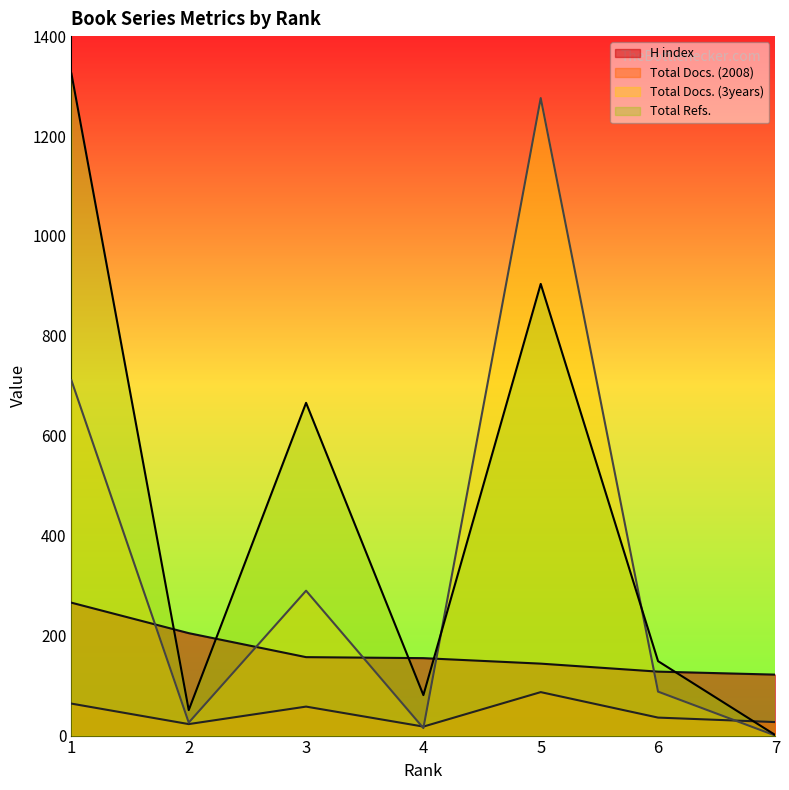

Read the Total Refs. value at 6.

149